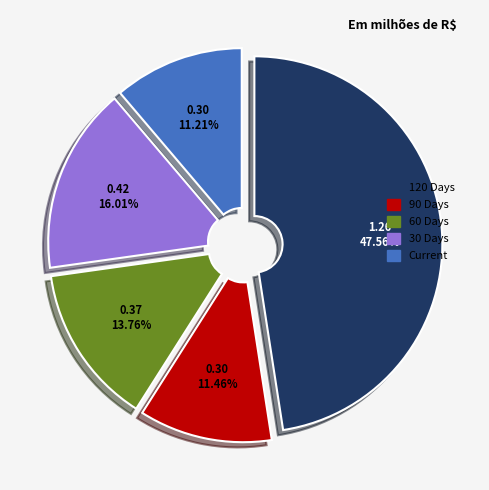

Is 120 Days the majority of the pie?

No